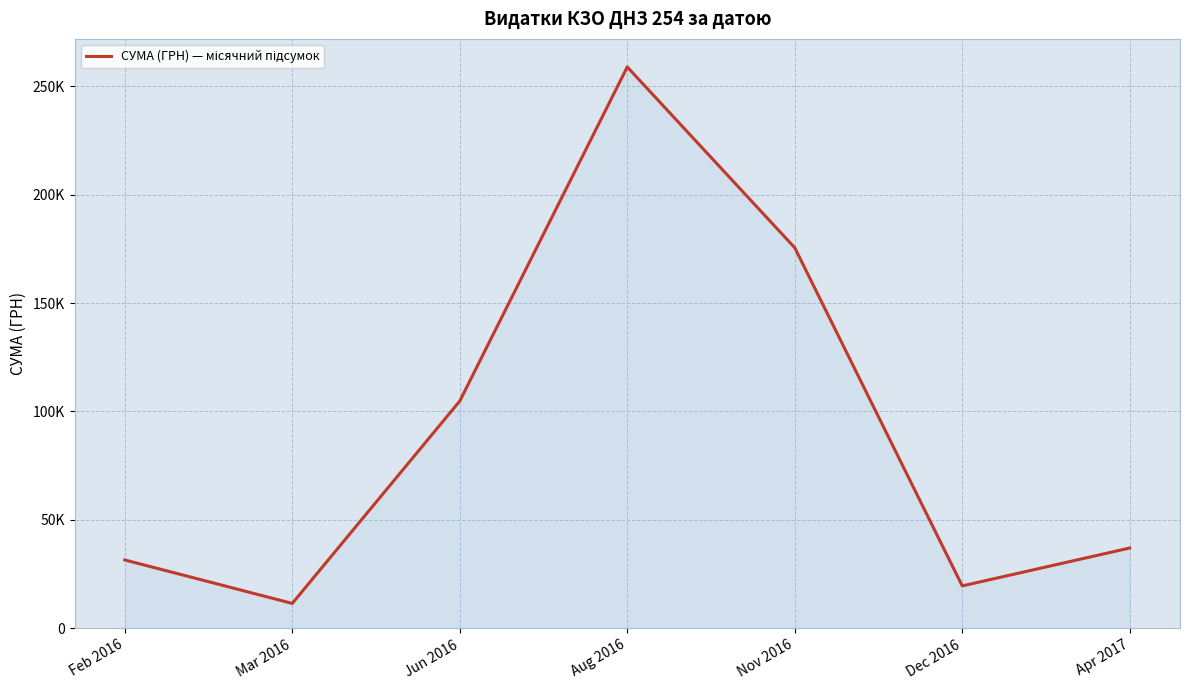

True or false: the data has more than 2 interior local peaks.

False